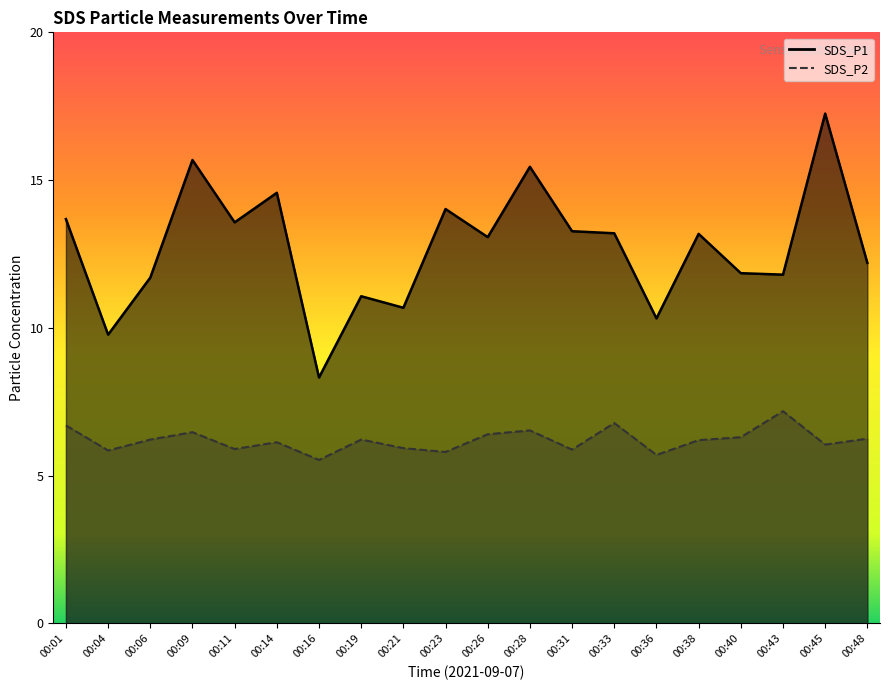

Is the value of SDS_P2 at 00:19 greater than the value of SDS_P1 at 00:09?

No